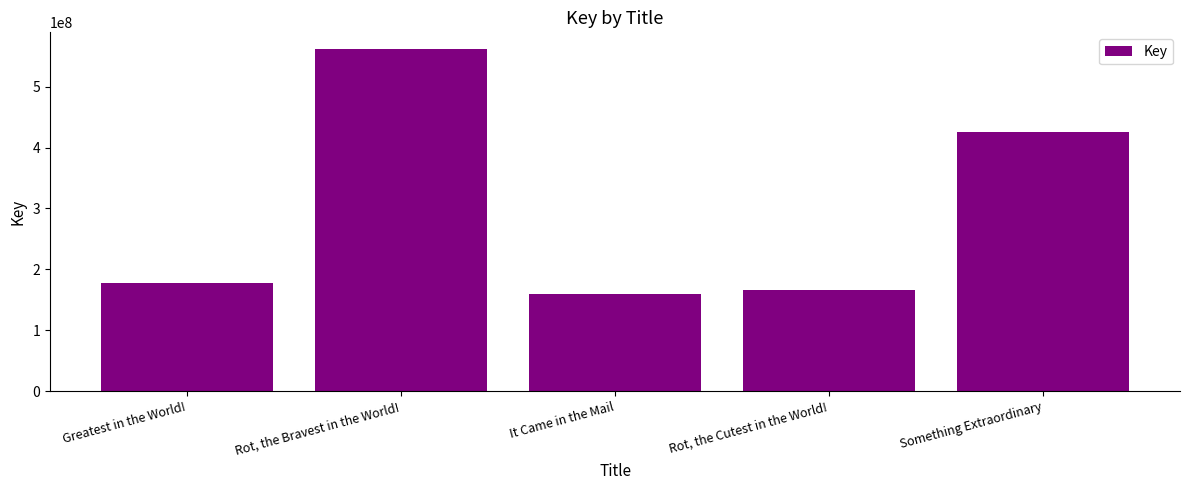

Where is the data nearest to the value 360534719?

Something Extraordinary